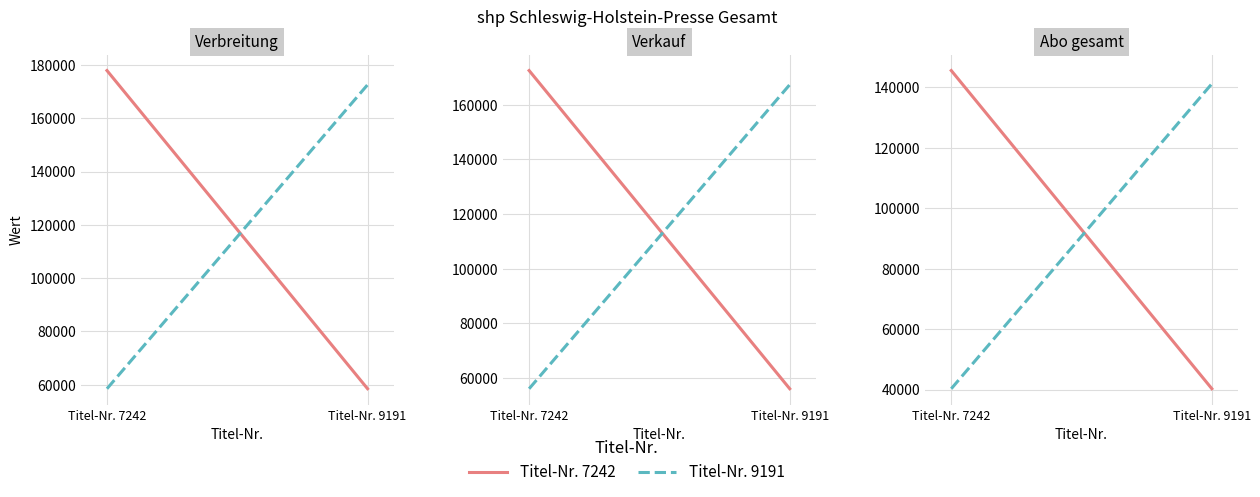

List the series in order of their peak value, lowest first.

Titel-Nr. 9191, Titel-Nr. 7242